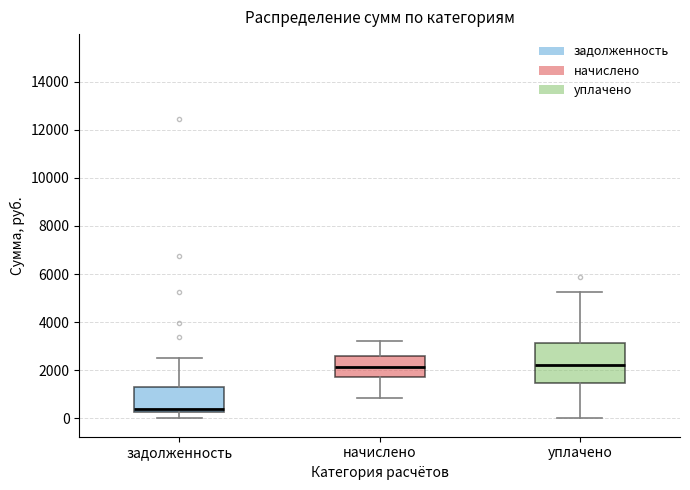

Reading left to right, transcribe this box plot: for each box, give where its median line is, the range the box spans, and where its two whiskers end, as read against the y-axis. The values are not printed on the chart, so give them approximately, as read against the axis.

задолженность: median 400, box 200 to 1200, whiskers 0 to 2600
начислено: median 2200, box 1800 to 2600, whiskers 800 to 3200
уплачено: median 2200, box 1400 to 3200, whiskers 0 to 5200